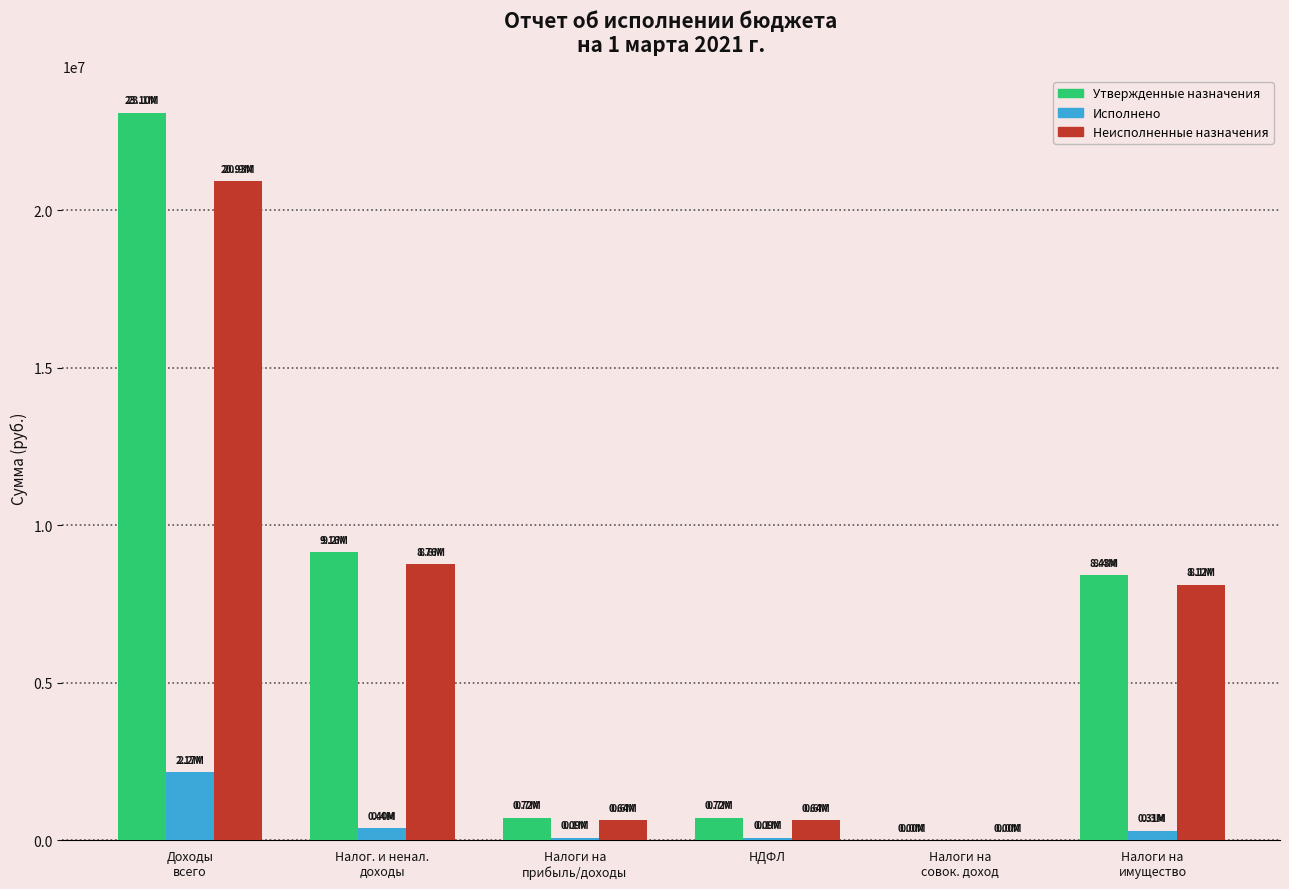

What is the sum of all Утвержденные назначения values?

42143000.0